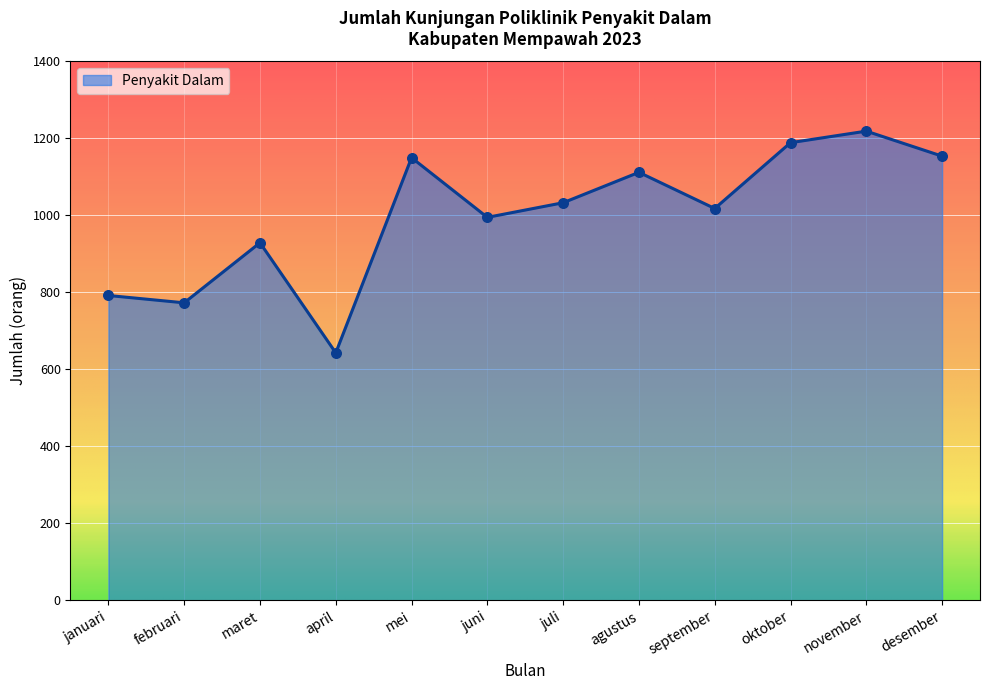

What is the change in value from oktober to desember?

-35